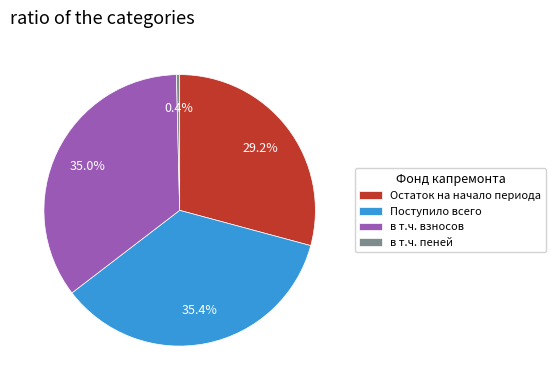

Is there any slice that represents more than half of the pie?

No